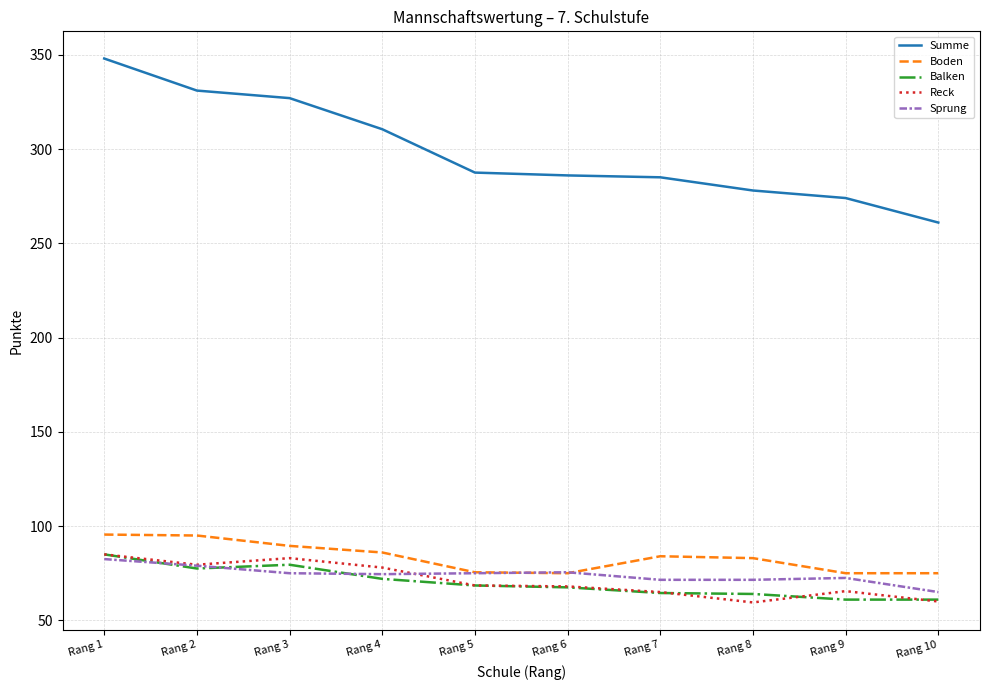

What is the total value across all series at Rang 4?

621.0